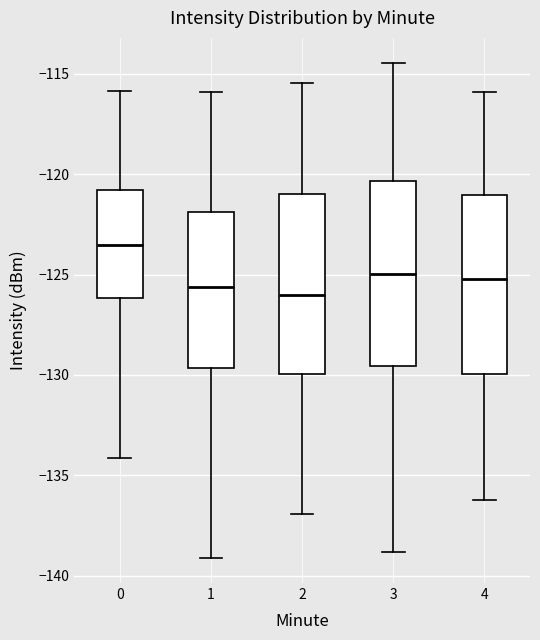

Reading left to right, transcribe this box plot: for each box, give where its median line is, the range the box spans, and where its two whiskers end, as read against the y-axis. The values are not printed on the chart, so give them approximately, as read against the axis.

0: median -123.5, box -126.0 to -121.0, whiskers -134.0 to -116.0
1: median -125.5, box -129.5 to -122.0, whiskers -139.0 to -116.0
2: median -126.0, box -130.0 to -121.0, whiskers -137.0 to -115.5
3: median -125.0, box -129.5 to -120.5, whiskers -139.0 to -114.5
4: median -125.0, box -130.0 to -121.0, whiskers -136.0 to -116.0